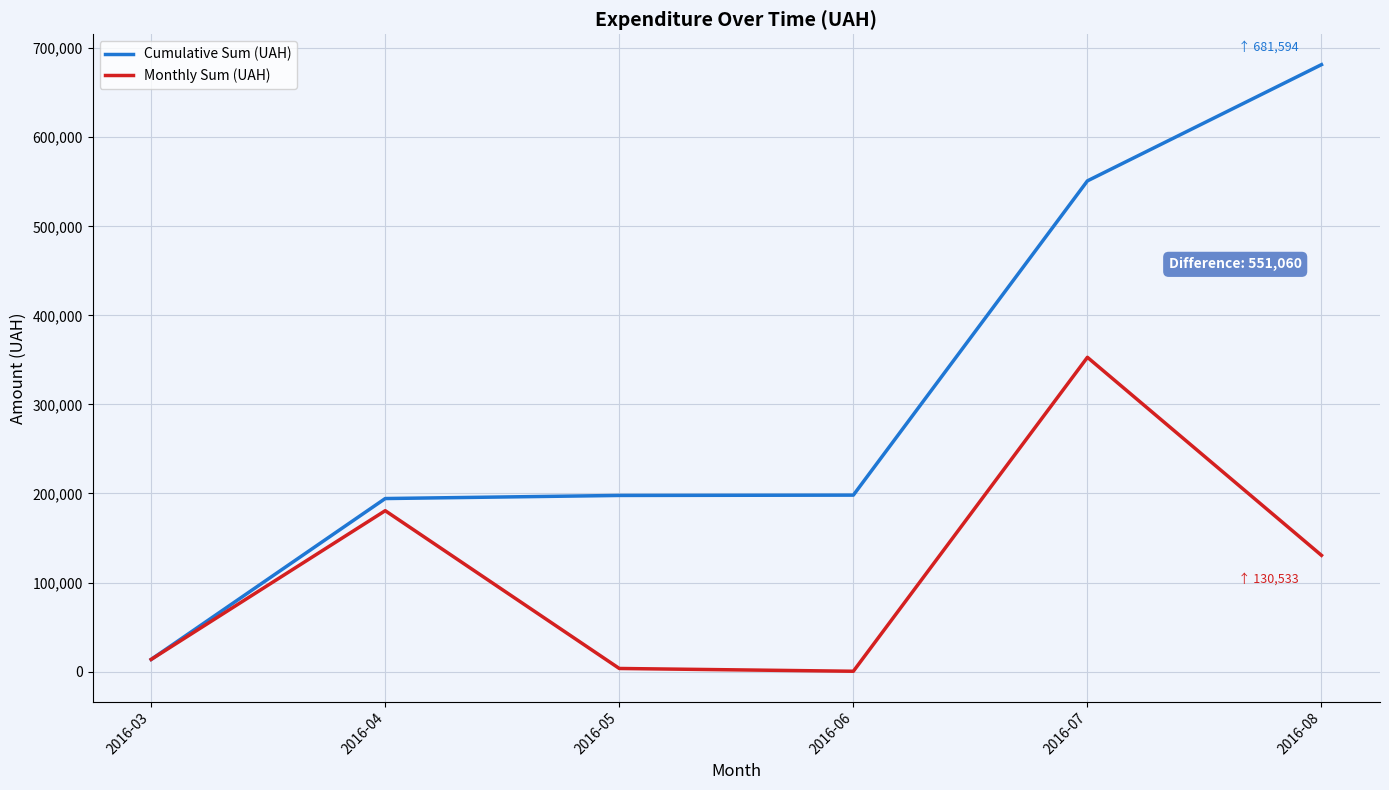

True or false: Cumulative Sum (UAH) has a value of 681593.8 at 2016-08.

True